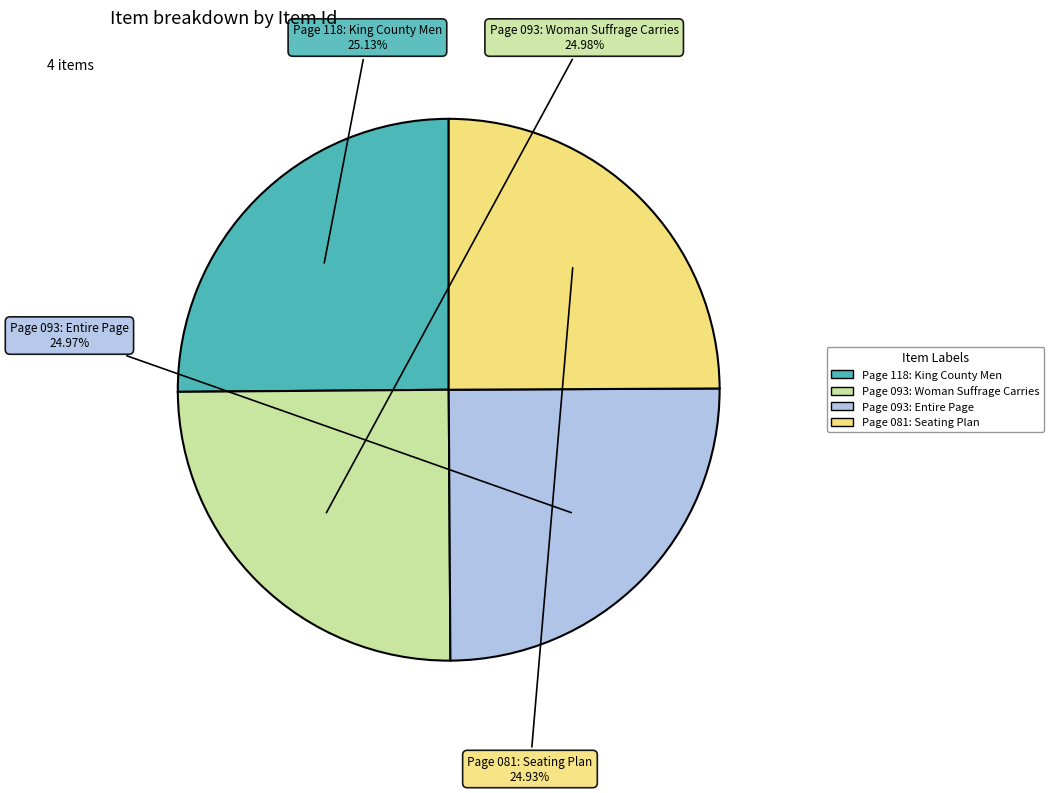

Is the sum of Page 093: Entire Page and Page 093: Woman Suffrage Carries greater than half?

No